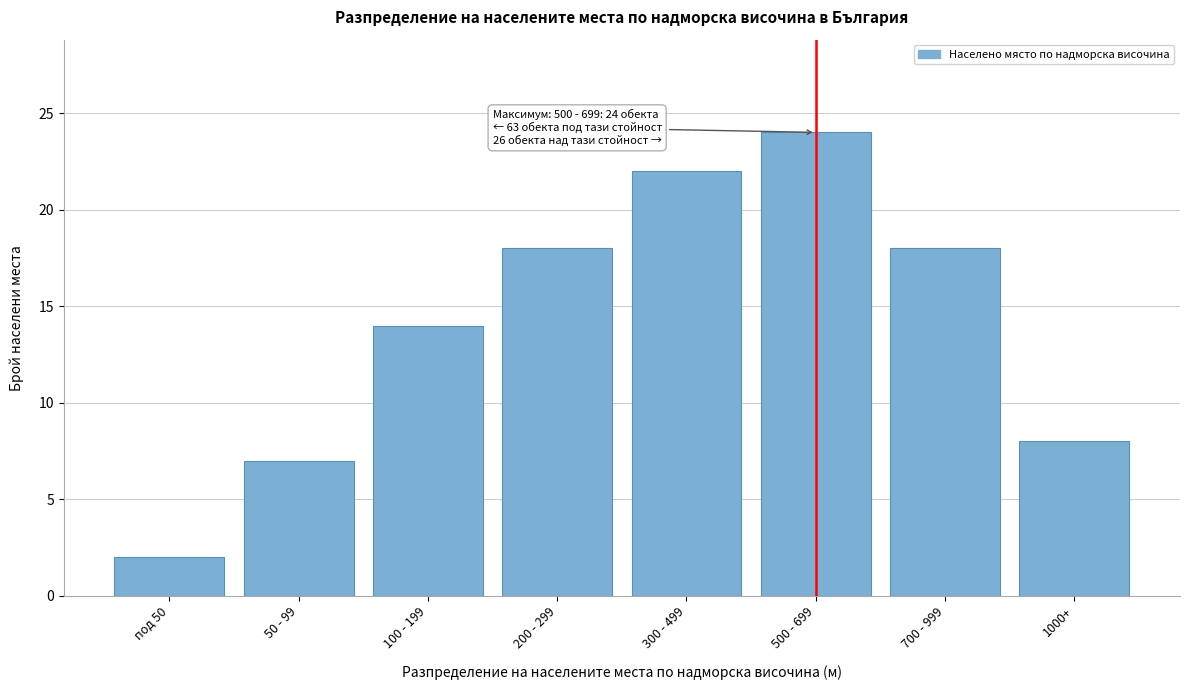

Reading left to right, transcribe all the data shown in this chart.

под 50=2	50 - 99=7	100 - 199=14	200 - 299=18	300 - 499=22	500 - 699=24	700 - 999=18	1000+=8